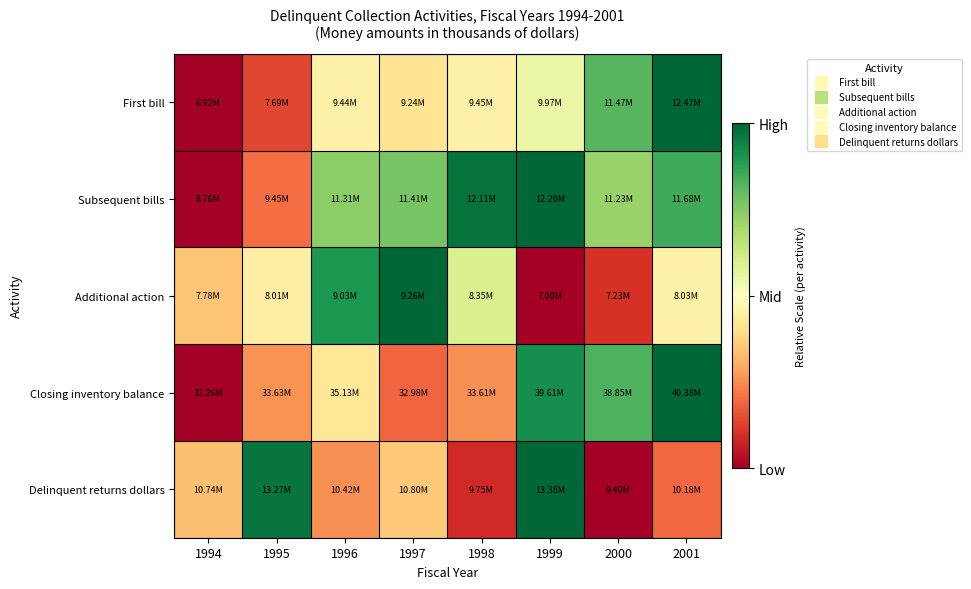

Reading right to left, extract all data points from this chart.

First bill: 2001=1.0	2000=0.8	1999=0.5	1998=0.5	1997=0.4	1996=0.5	1995=0.1	1994=0.0
Subsequent bills: 2001=0.8	2000=0.7	1999=1.0	1998=1.0	1997=0.8	1996=0.7	1995=0.2	1994=0.0
Additional action: 2001=0.5	2000=0.1	1999=0.0	1998=0.6	1997=1.0	1996=0.9	1995=0.4	1994=0.3
Closing inventory balance: 2001=1.0	2000=0.8	1999=0.9	1998=0.3	1997=0.2	1996=0.4	1995=0.3	1994=0.0
Delinquent returns dollars: 2001=0.2	2000=0.0	1999=1.0	1998=0.1	1997=0.4	1996=0.3	1995=1.0	1994=0.3